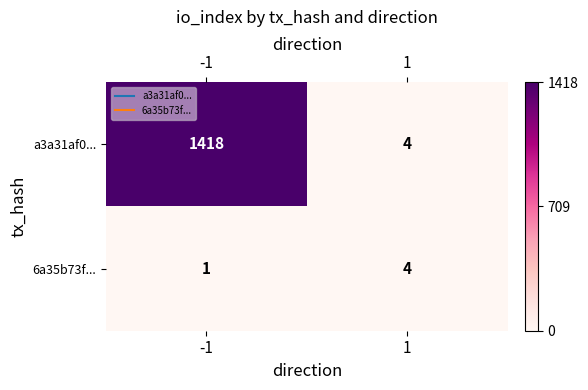

The value of a3a31af0... at -1 is 2367. True or false?

False